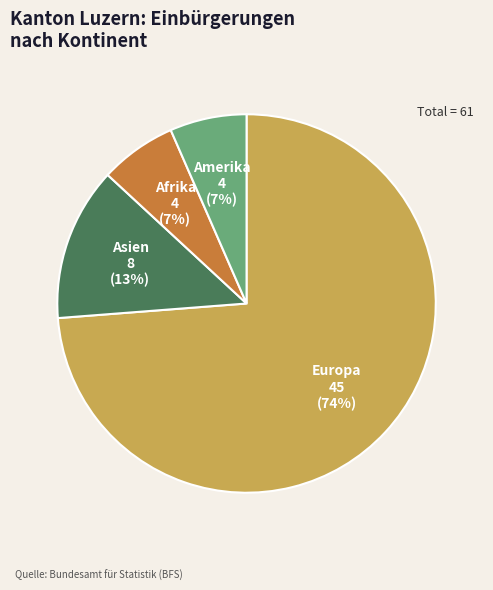

Is there any slice that represents more than half of the pie?

Yes